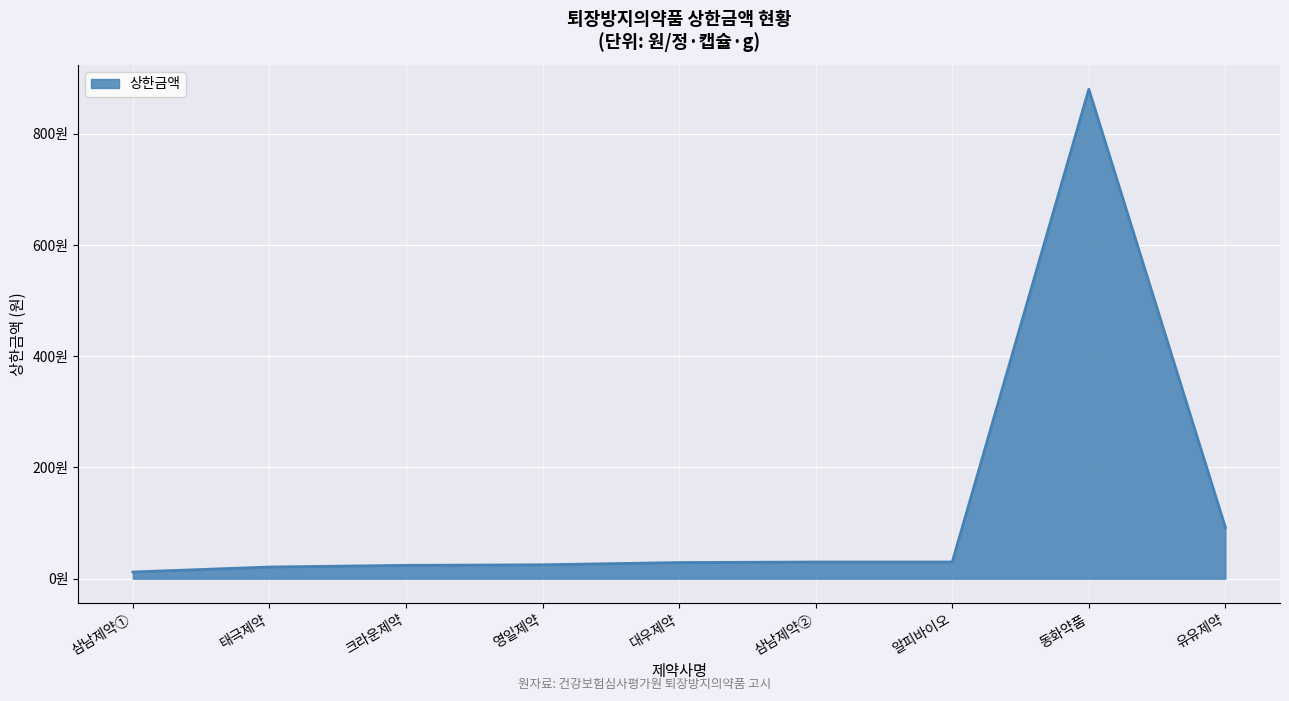

Is this an area chart (filled region under the line)?

Yes